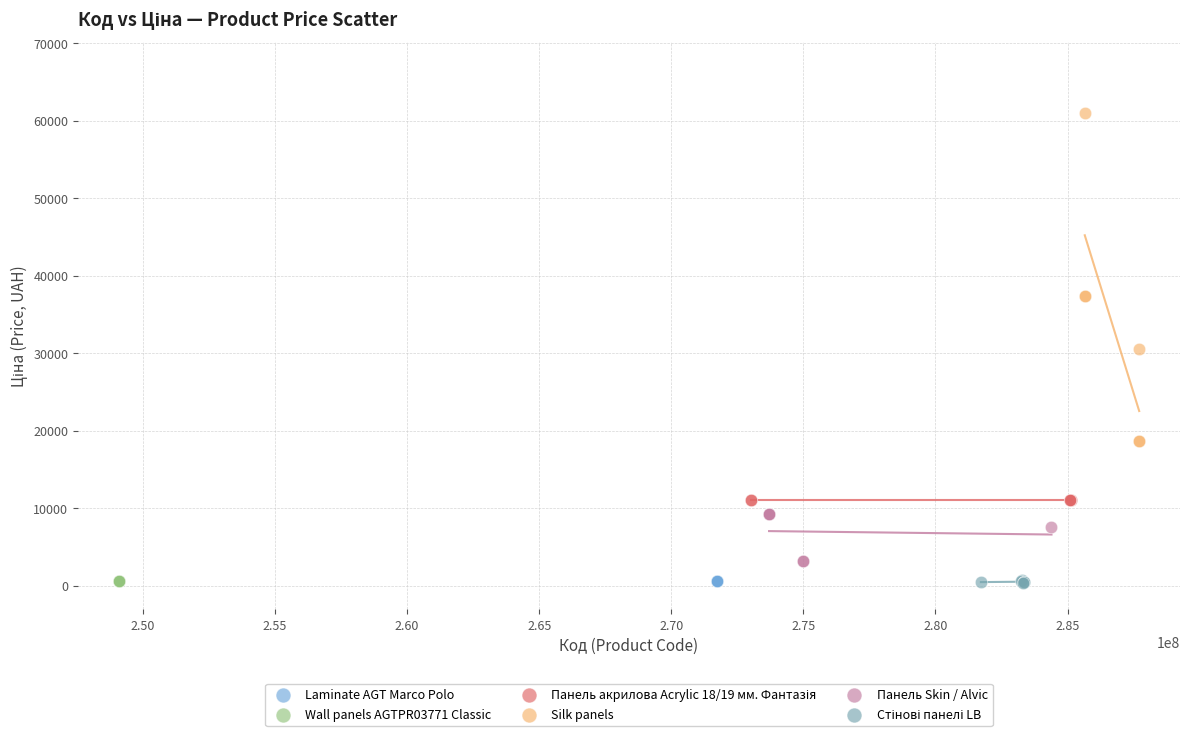

Which series contains the highest Y value?

Silk panels